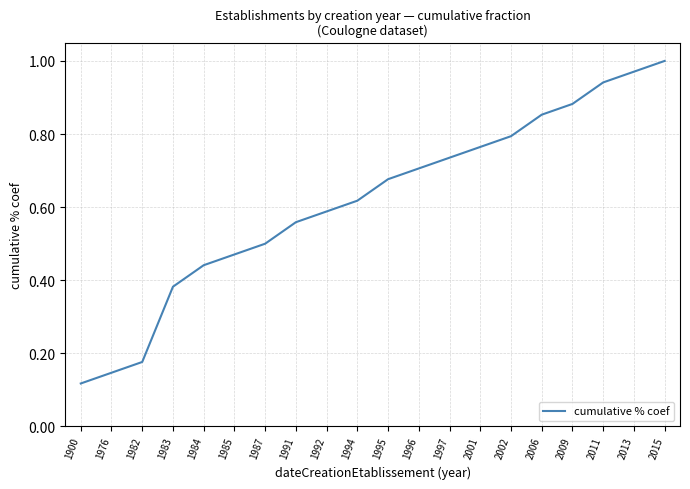

What is the change in value from 2002 to 2011?

+0.1